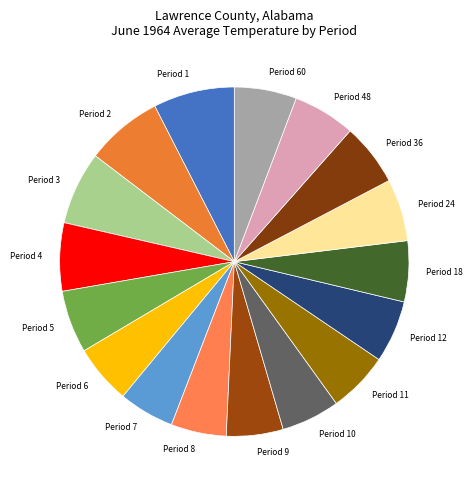

What is the ratio of the value at Period 24 to the value at Period 9?

1.1